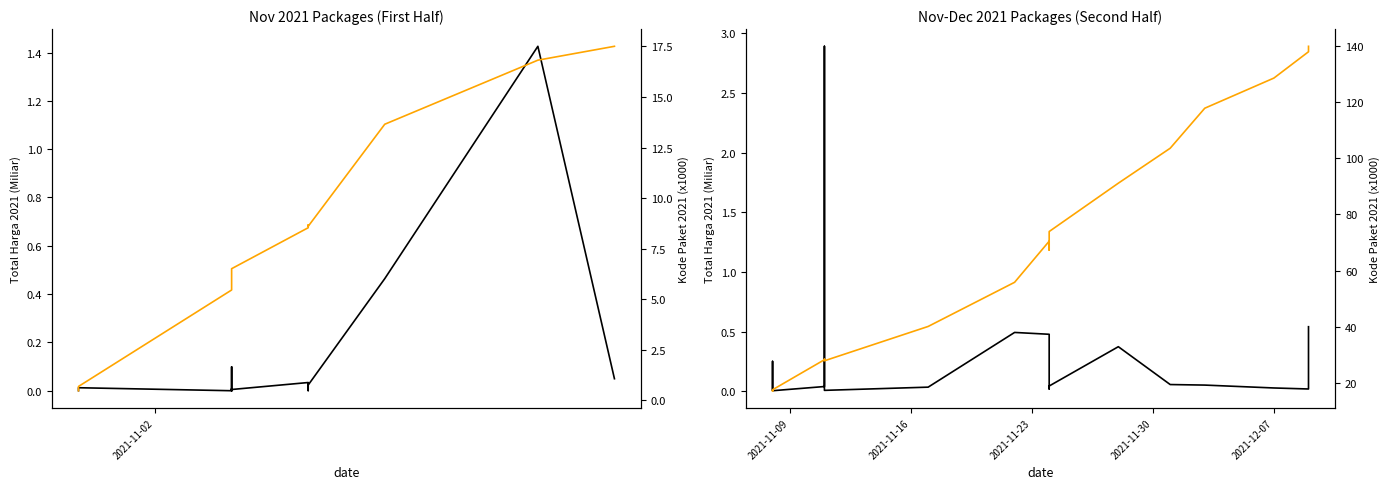

What is the greatest value displayed?

139.8